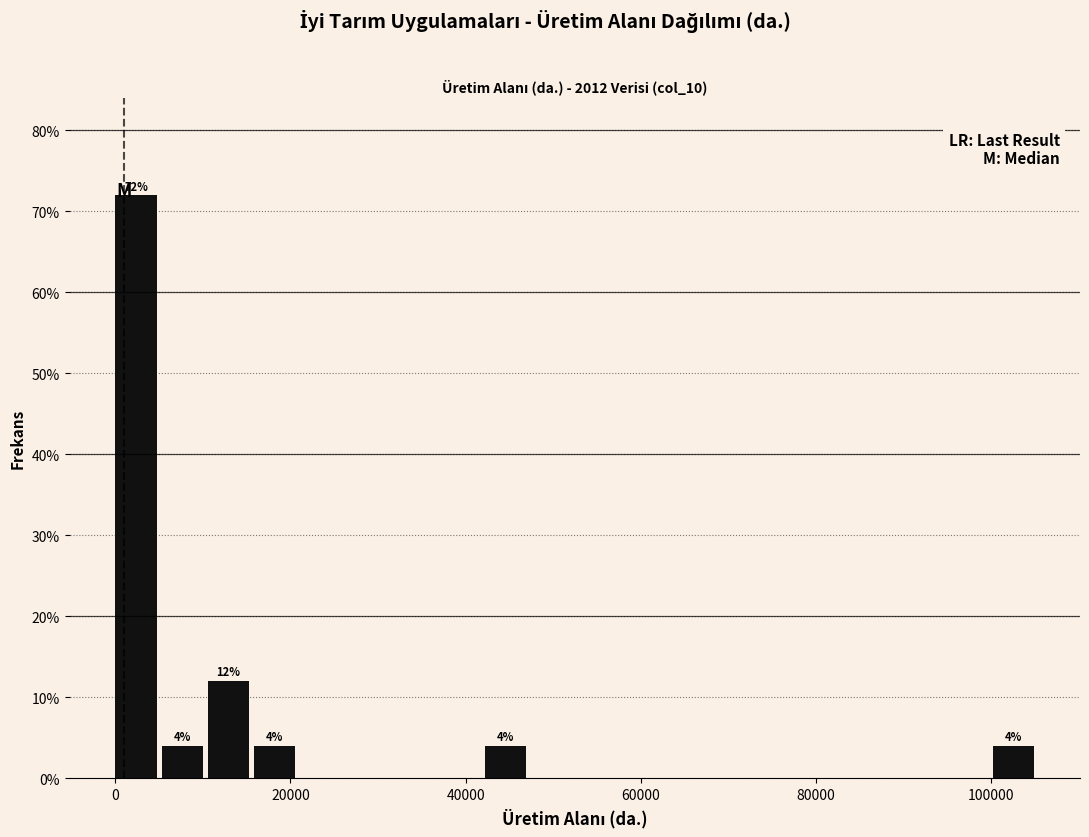

Around what value on the x-axis is the tallest bar? Give the approximate position of its centre, as read against the axis.

2000